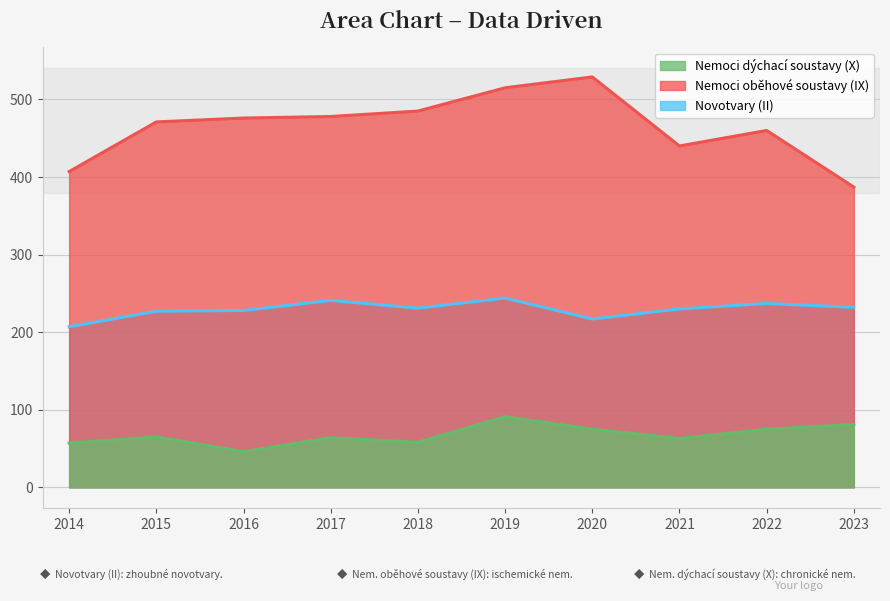

At how many categories does at least one series exceed 203?

10